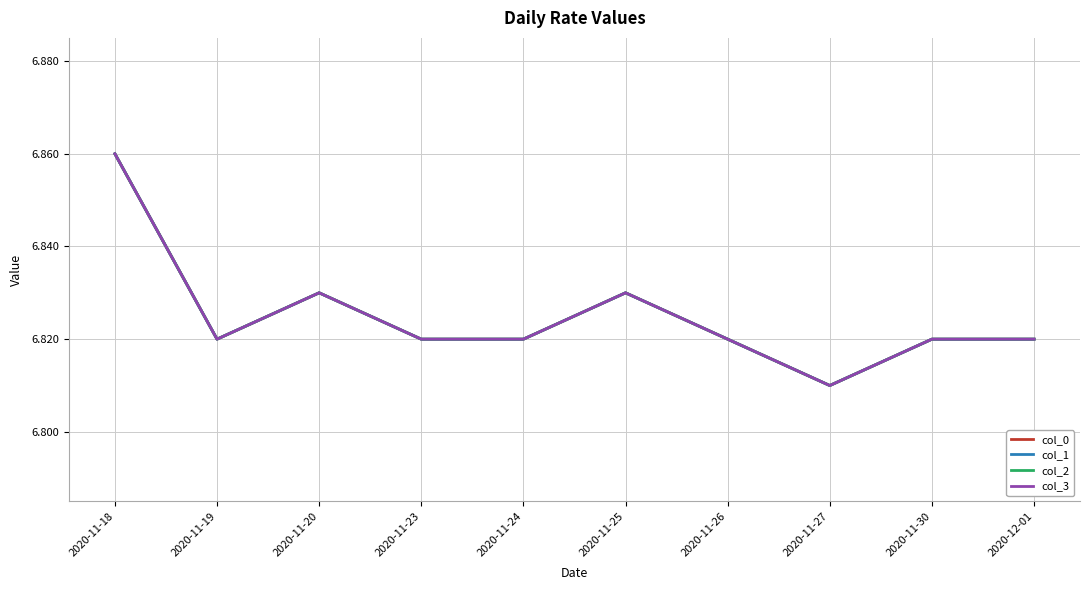

What is the highest value of the col_3 series?

6.9